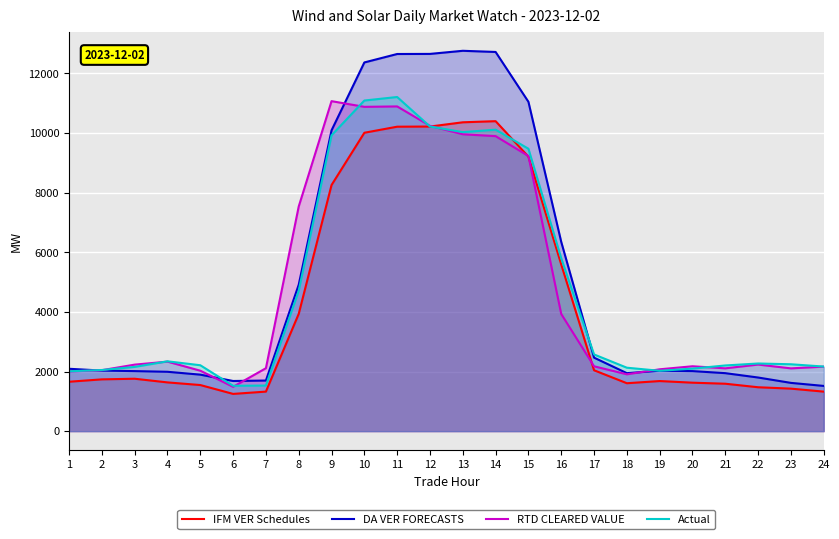

The value of Actual at 21 is 2203.3. True or false?

True